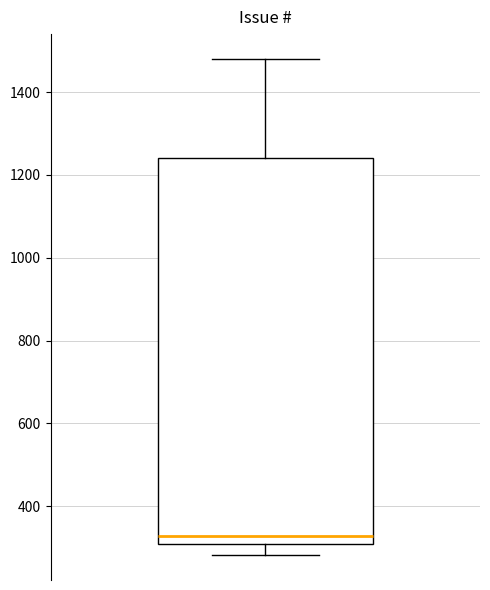

Transcribe this box plot: give where the median line is, the range the box spans, and where the two whiskers end, as read against the y-axis. The values are not printed on the chart, so give them approximately, as read against the axis.

median 320 (just above the box's lower edge), box 320 to 1240, whiskers 280 to 1480